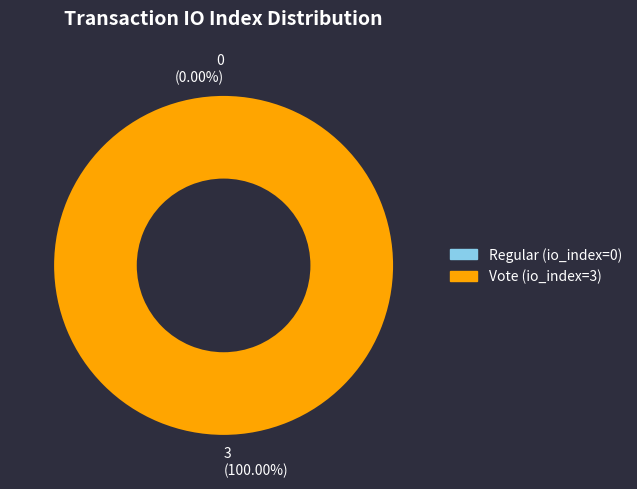

To the nearest percent, what is the combined percentage of Regular and Vote?

100%